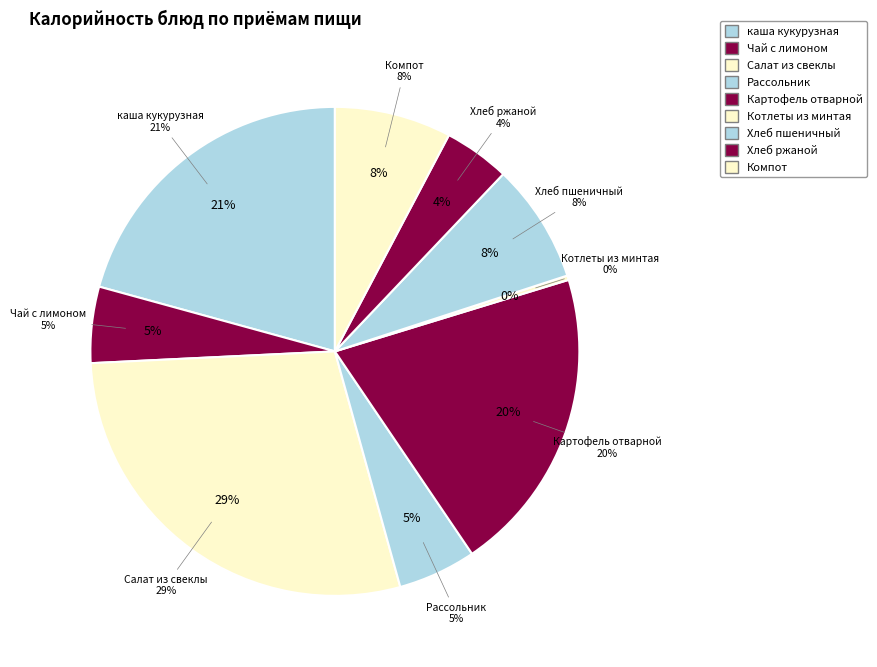

Does каша кукурузная account for over 50% of the chart?

No